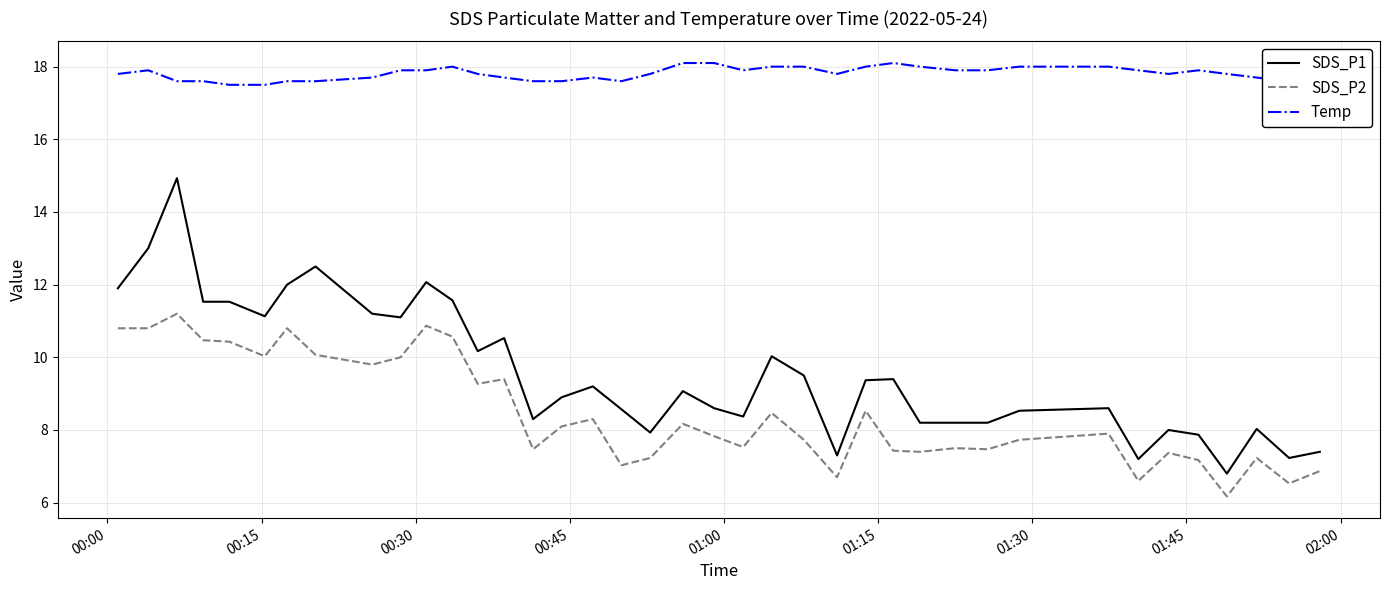

What is the sum of all SDS_P1 values?

374.0